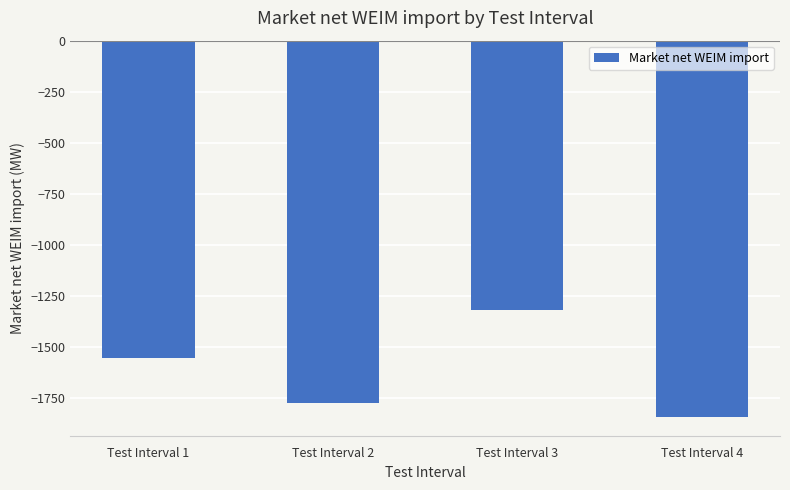

What is the change in value from Test Interval 3 to Test Interval 4?

-524.3